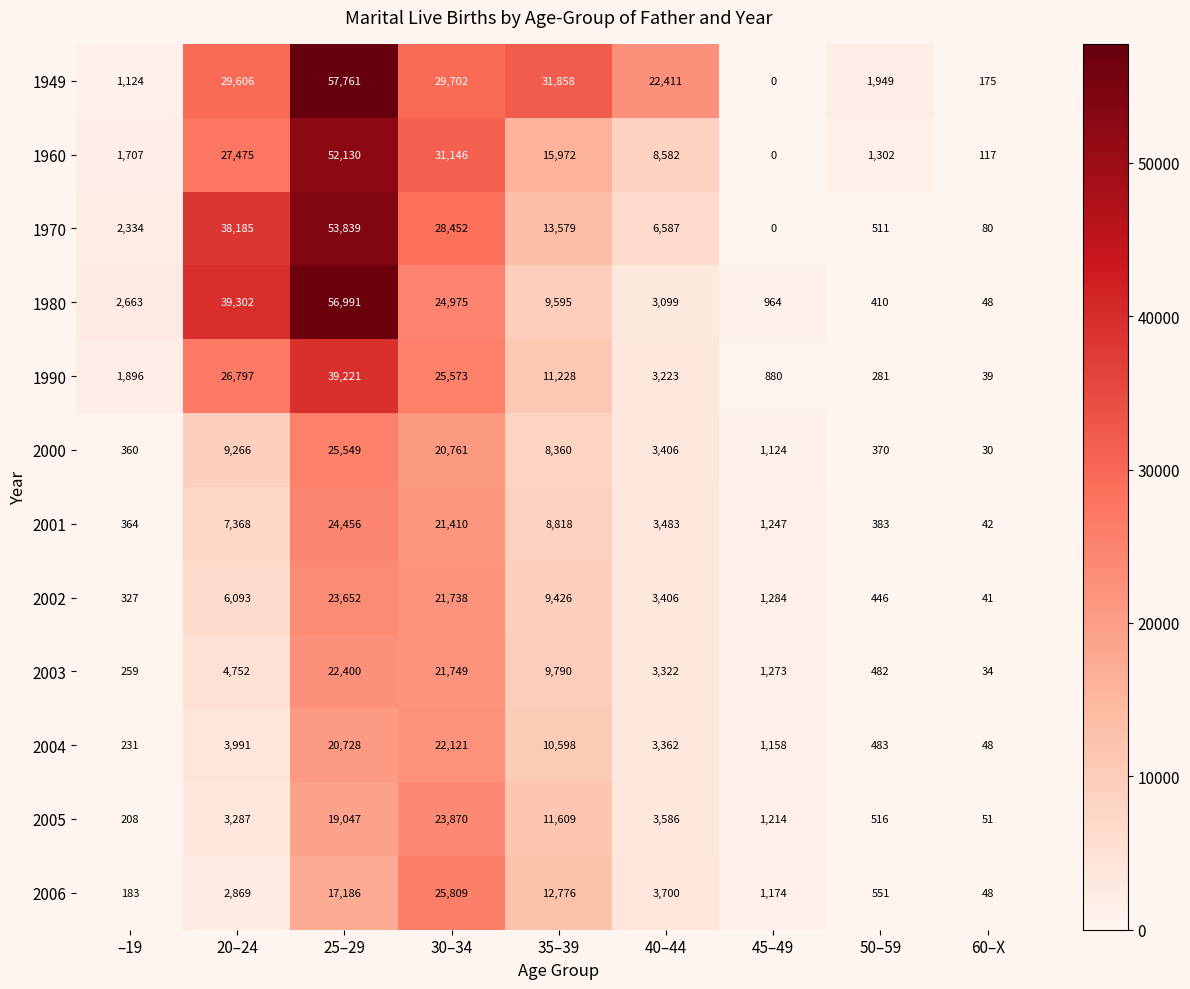

How many data points does each series have?

9